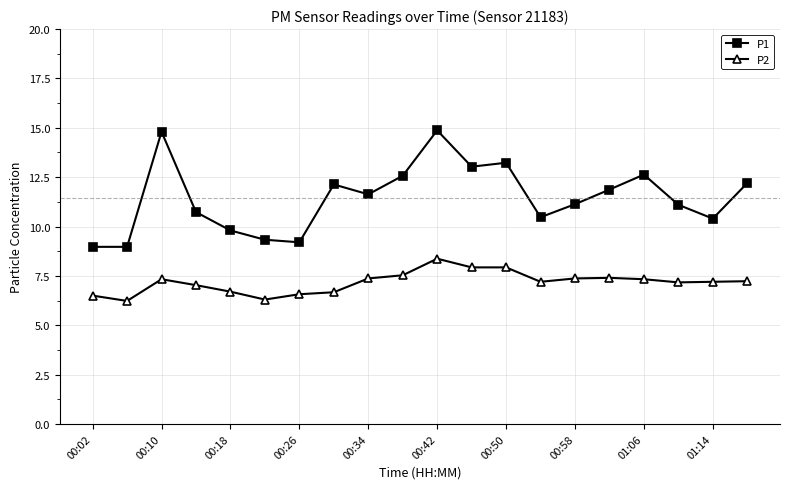

What is the maximum value for P2?

8.4